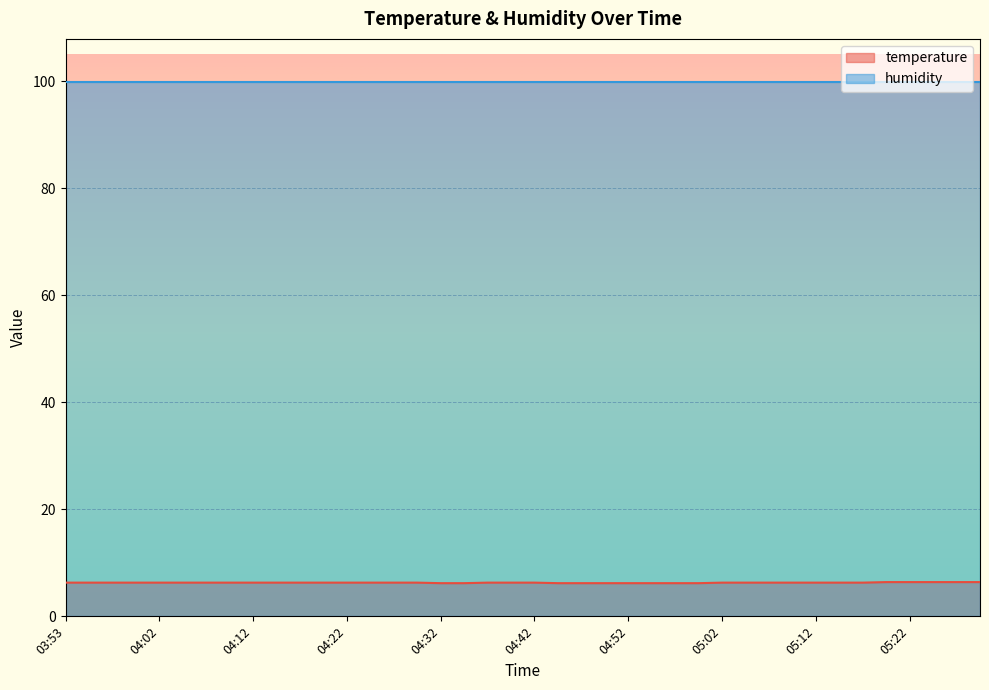

Rank the categories by value from highest to lowest.

05:20, 05:22, 05:25, 05:27, 05:30, 03:53, 03:55, 03:58, 04:00, 04:02, 04:05, 04:07, 04:10, 04:12, 04:15, 04:17, 04:20, 04:22, 04:25, 04:27, 04:30, 04:37, 04:40, 04:42, 05:02, 05:05, 05:07, 05:10, 05:12, 05:15, 05:17, 04:32, 04:35, 04:45, 04:47, 04:50, 04:52, 04:55, 04:57, 05:00